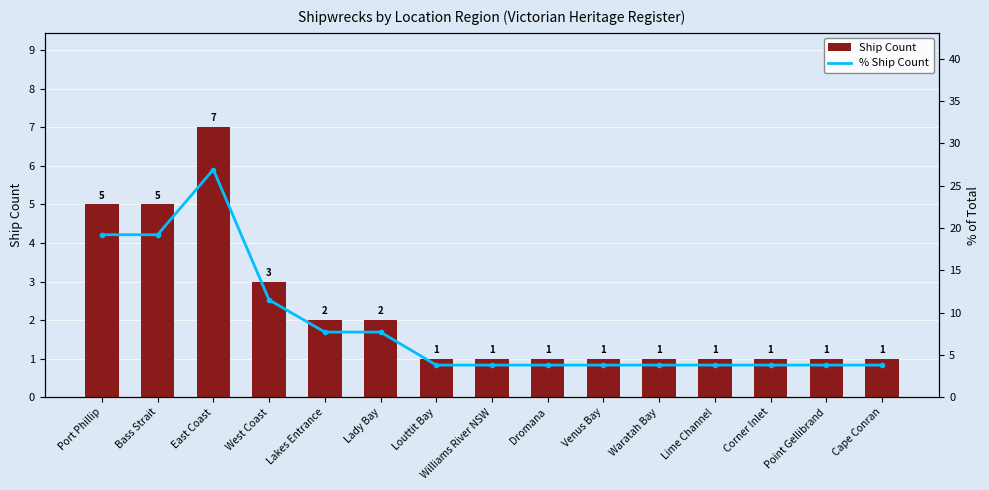

Reading left to right, list all the values displayed in this chart.

Ship Count: Port Phillip=5.0	Bass Strait=5.0	East Coast=7.0	West Coast=3.0	Lakes Entrance=2.0	Lady Bay=2.0	Louttit Bay=1.0	Williams River NSW=1.0	Dromana=1.0	Venus Bay=1.0	Waratah Bay=1.0	Lime Channel=1.0	Corner Inlet=1.0	Point Gellibrand=1.0	Cape Conran=1.0
% Ship Count: Port Phillip=19.2	Bass Strait=19.2	East Coast=26.9	West Coast=11.5	Lakes Entrance=7.7	Lady Bay=7.7	Louttit Bay=3.8	Williams River NSW=3.8	Dromana=3.8	Venus Bay=3.8	Waratah Bay=3.8	Lime Channel=3.8	Corner Inlet=3.8	Point Gellibrand=3.8	Cape Conran=3.8